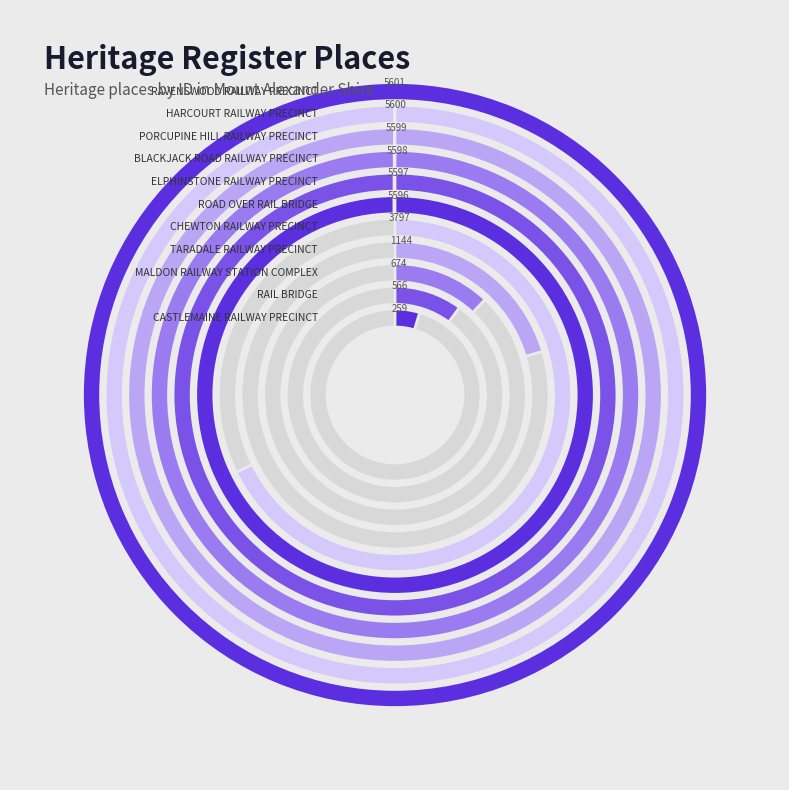

Is there any slice that represents more than half of the pie?

No